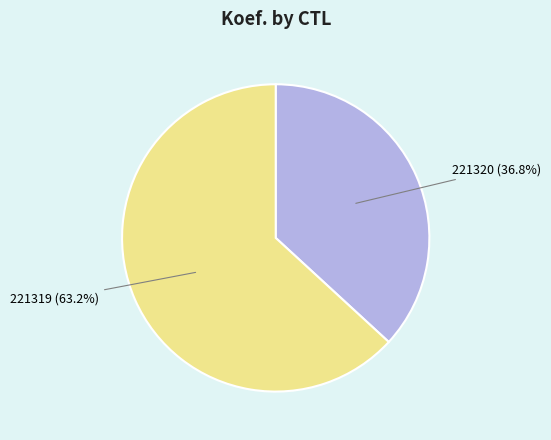

What is the ratio of the value at 221319 to the value at 221320?

1.7